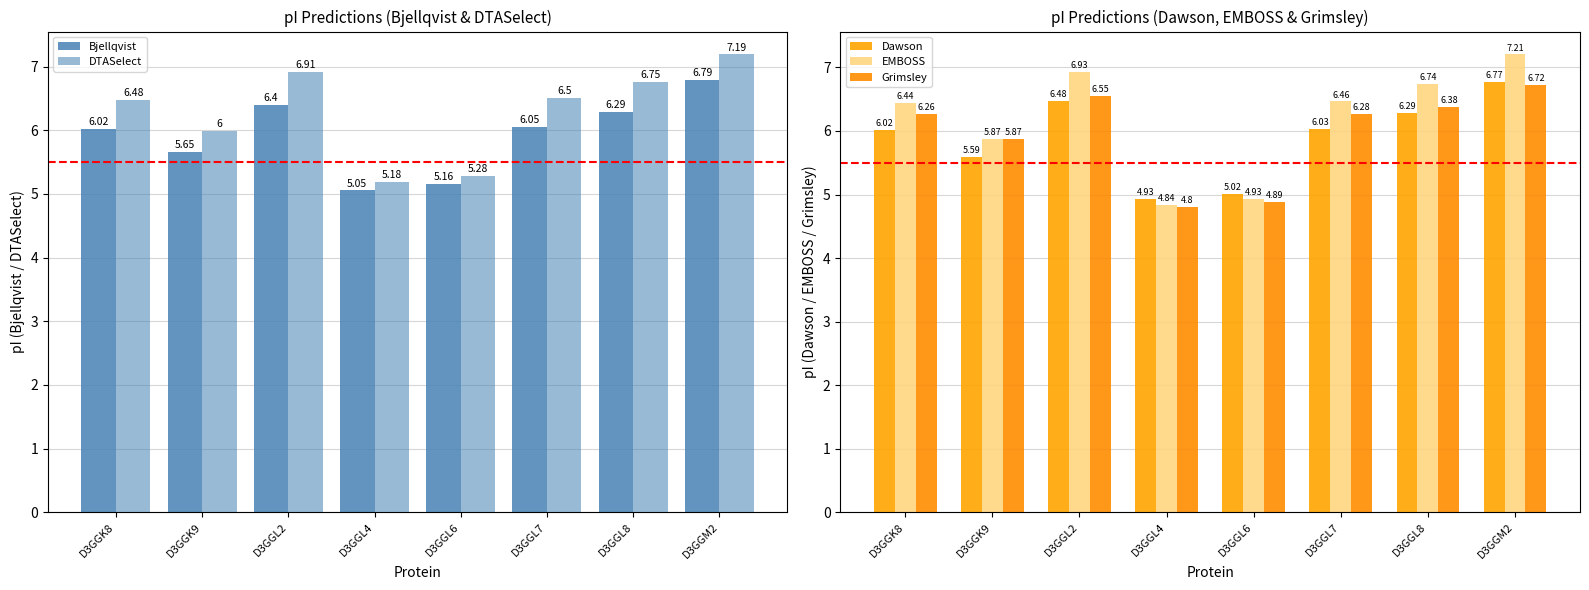

How many values in the DTASelect series are below 6?

3